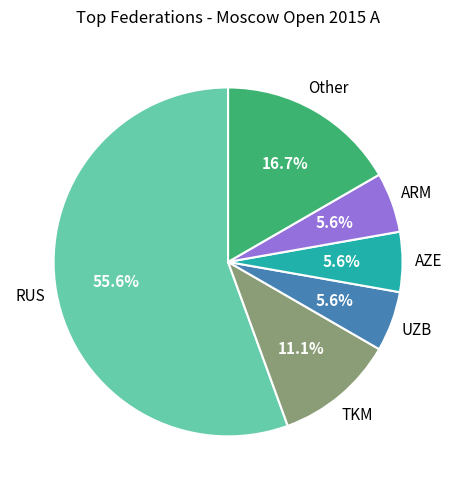

Count the number of slices in the pie.

6